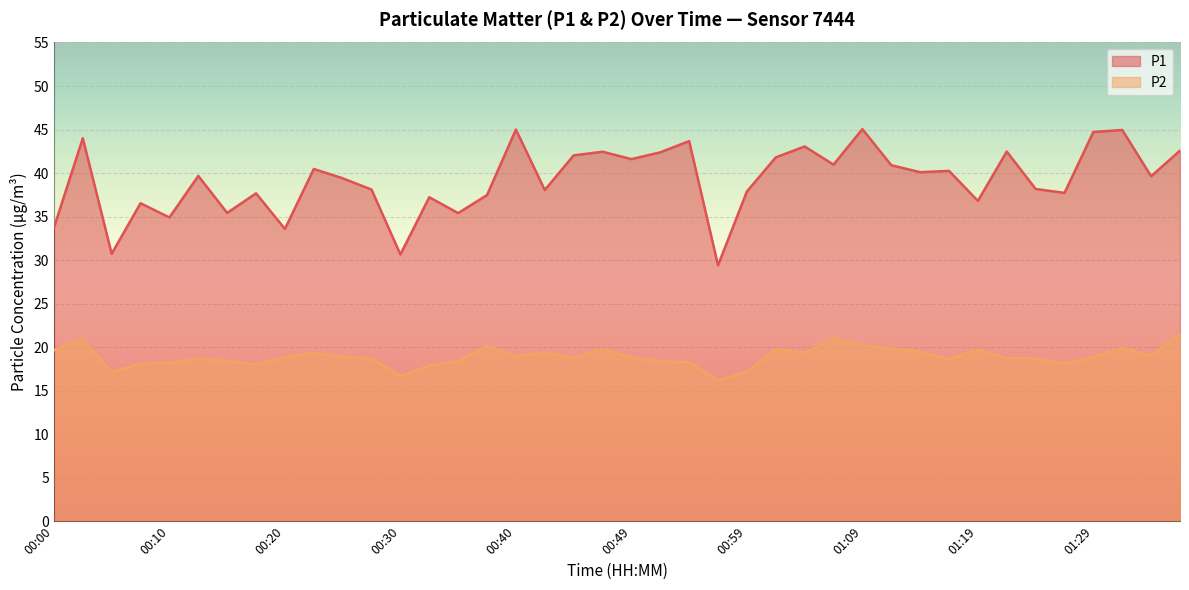

What position from the right is 01:19?

8